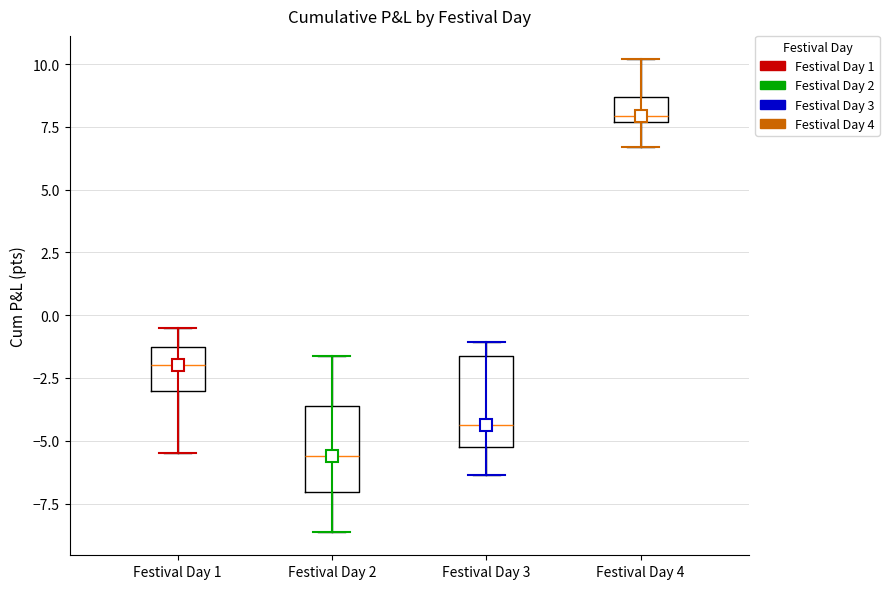

Reading left to right, read every box against the y-axis: the position of its median line, the range the box covers, and the ends of its whiskers. The values are not printed on the chart, so give them approximately, as read against the axis.

Festival Day 1: median -2.0, box -3.0 to -1.0, whiskers -5.5 to -0.5
Festival Day 2: median -5.5, box -7.0 to -3.5, whiskers -8.5 to -1.5
Festival Day 3: median -4.5, box -5.0 to -1.5, whiskers -6.5 to -1.0
Festival Day 4: median 8.0, box 7.5 to 8.5, whiskers 6.5 to 10.0